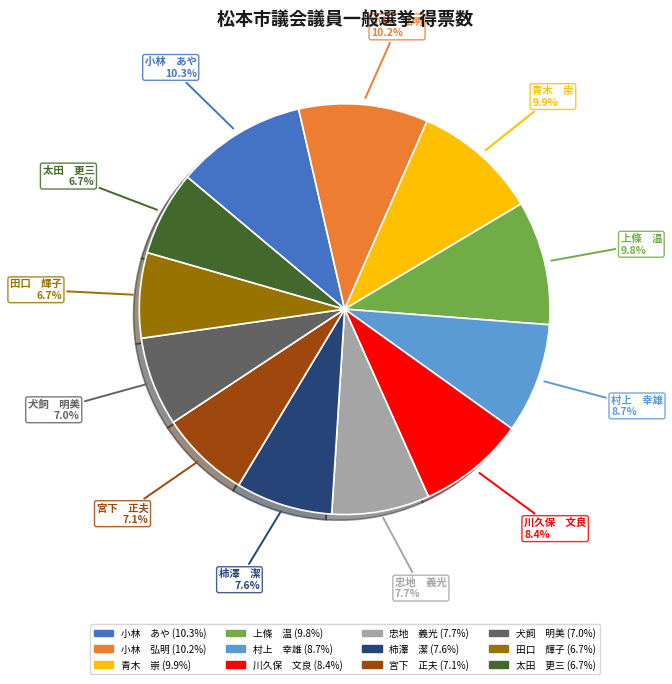

What is the ratio of the value at 柿澤 潔 to the value at 太田 更三?

1.1